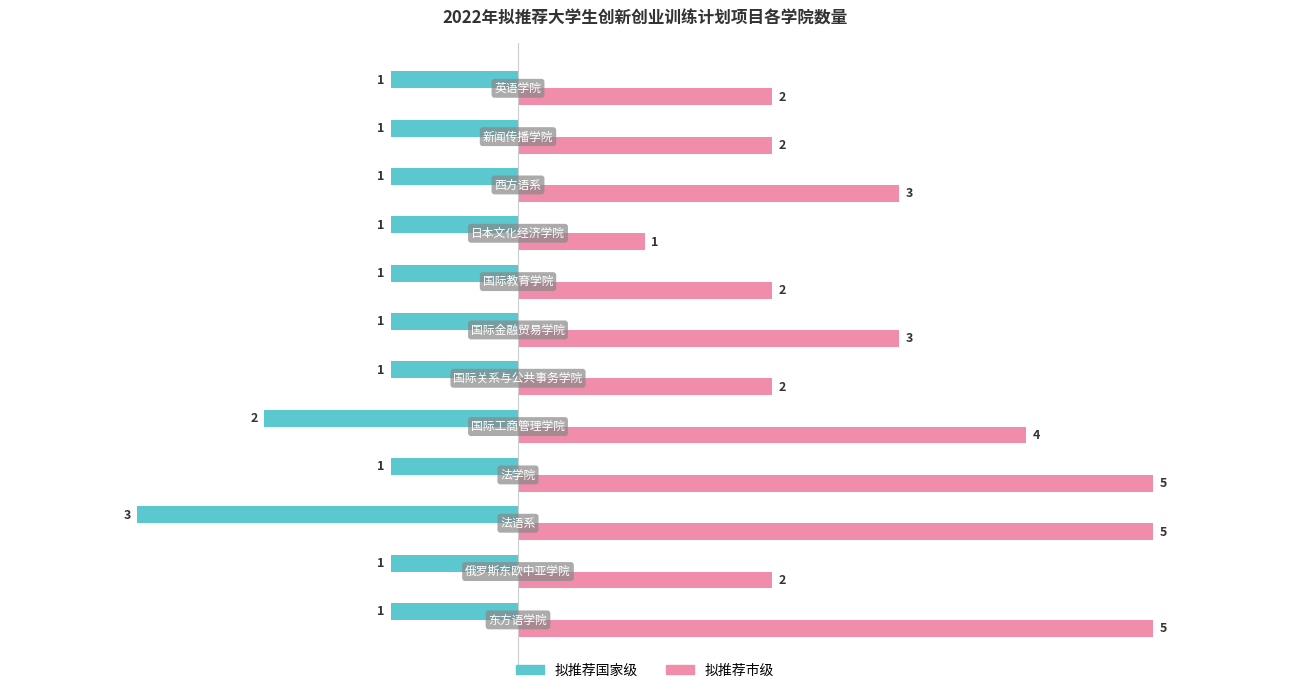

How many 拟推荐市级 values are between 2 and 5?

11